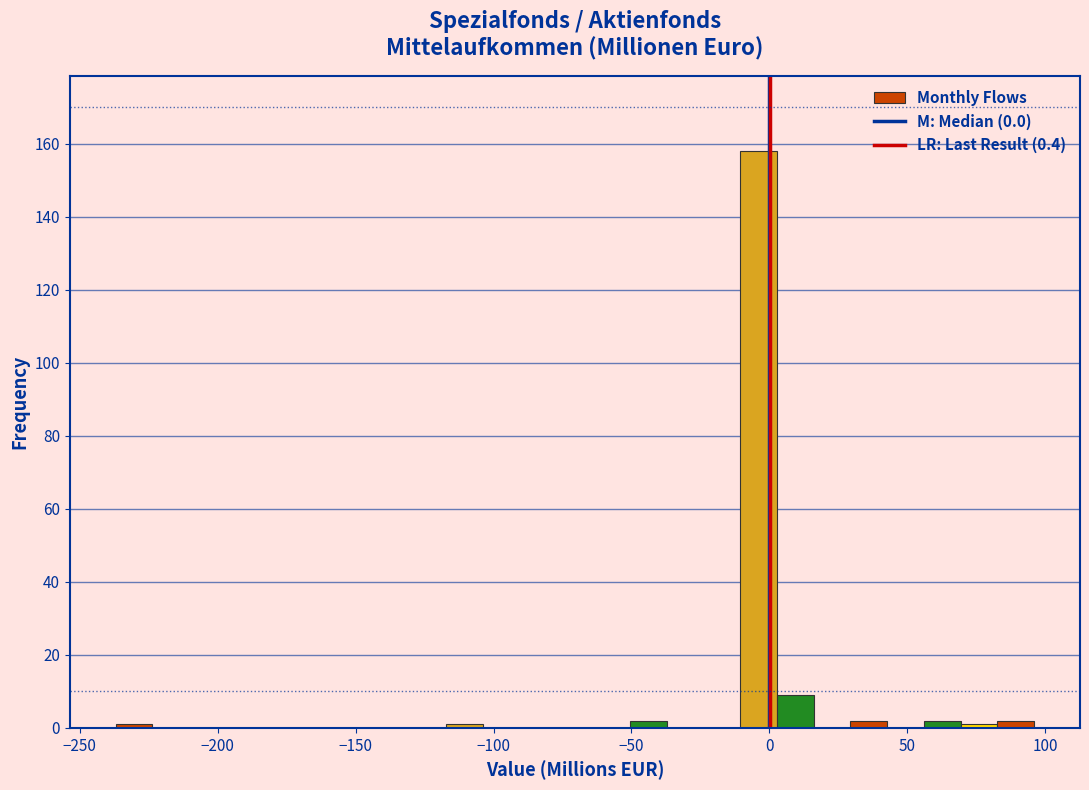

Read against the x-axis, roughly where is the centre of the tallest bar?

-5